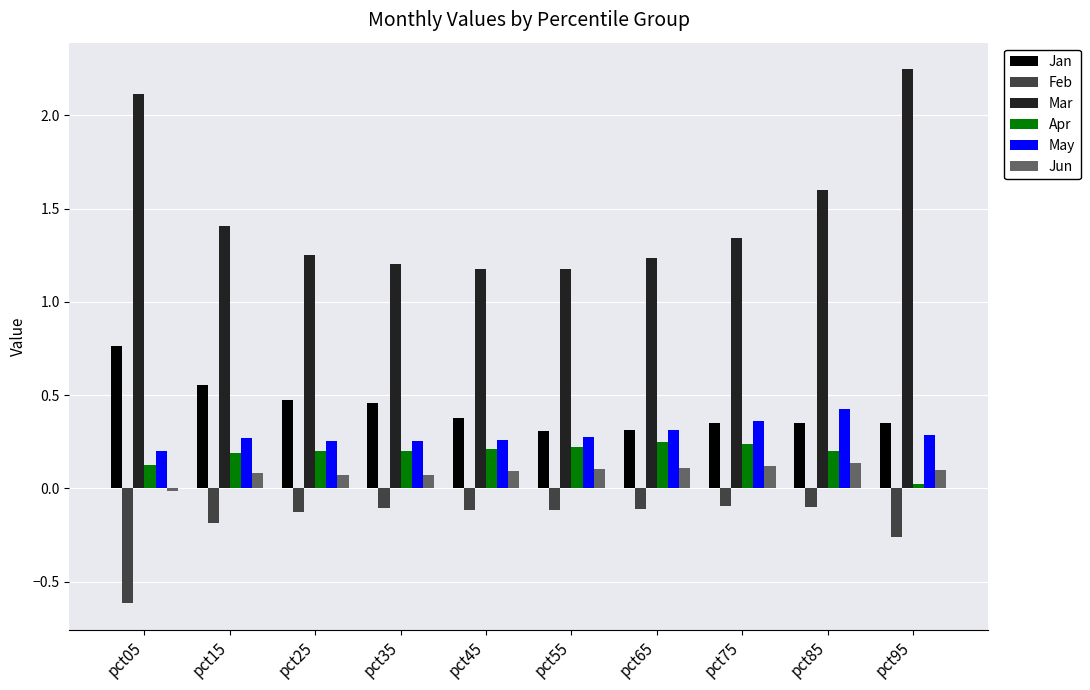

Rank the series by their maximum value, from lowest to highest.

Feb, Jun, Apr, May, Jan, Mar